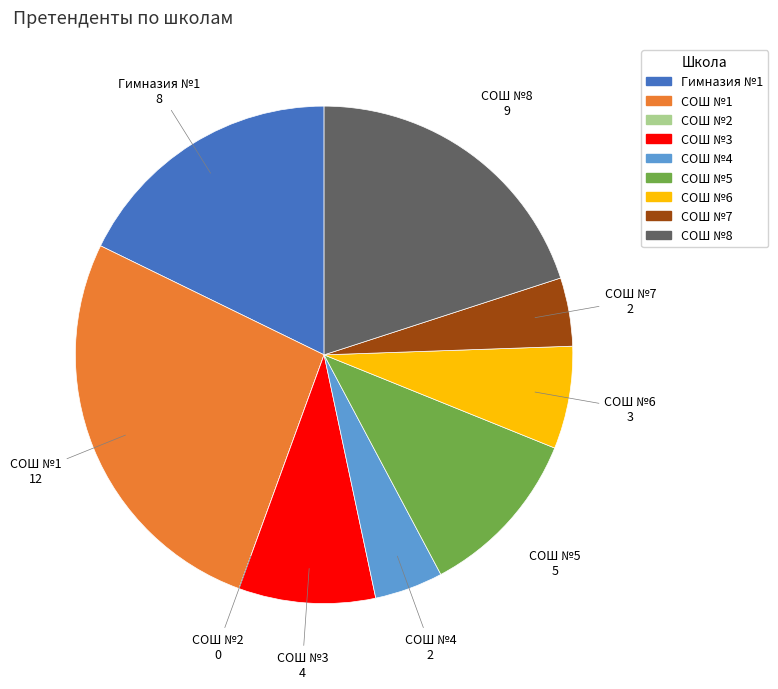

Which category has the biggest portion of the pie?

СОШ №1